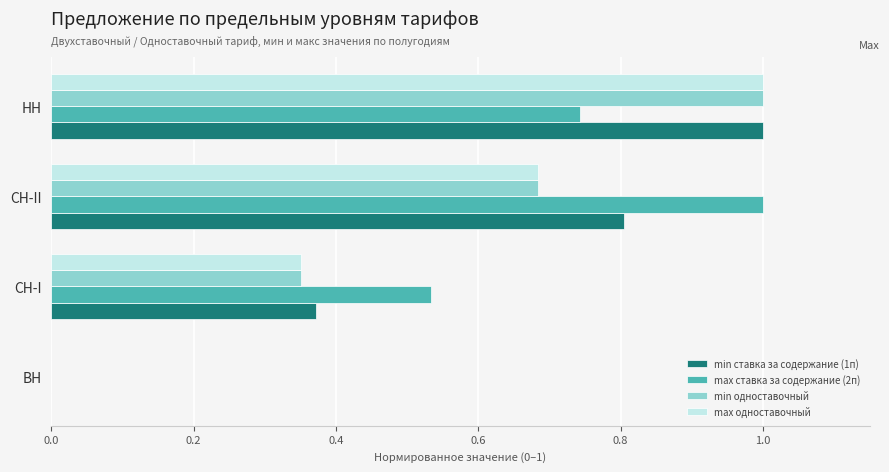

True or false: min ставка за содержание (1п) has a value of 1.4 at СН-II.

False